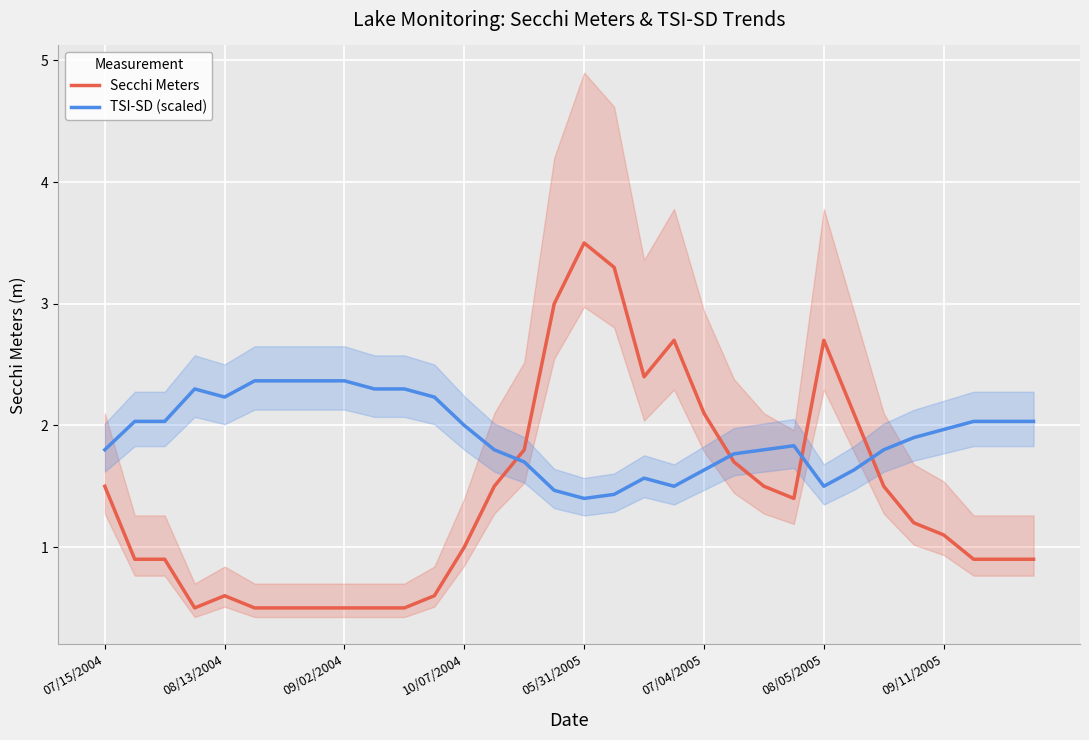

How many interior local peaks does the TSI-SD (scaled) series have?

3